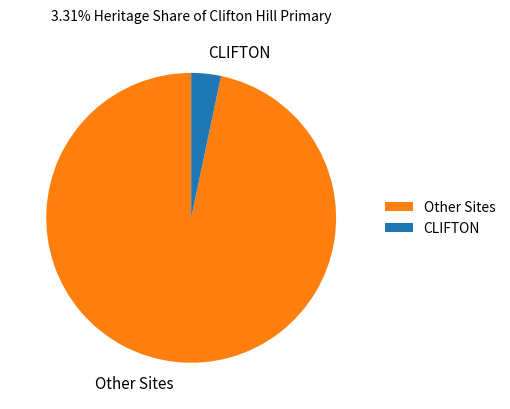

Approximately how many times larger is the value at Other Sites compared to CLIFTON?

29.2